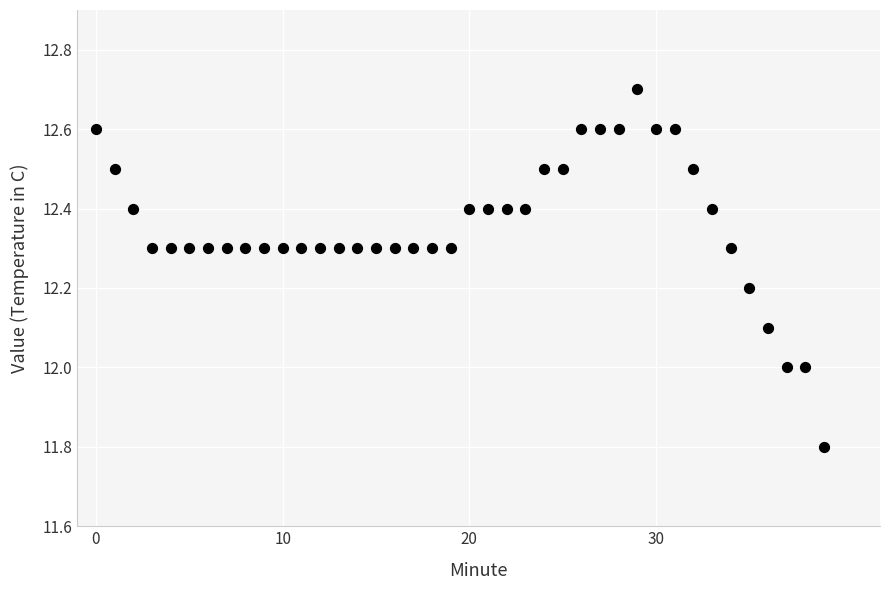

What is the range of Y values (max minus min)?

0.9